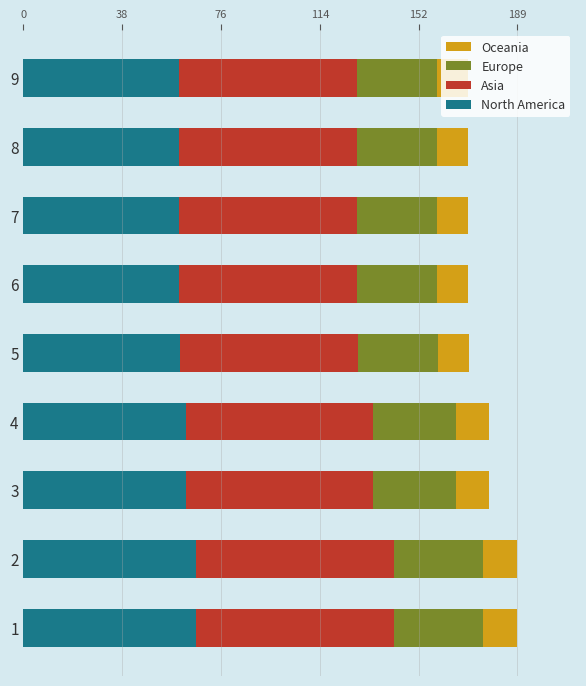

The North America series shows 59.6 at 9. True or false?

True